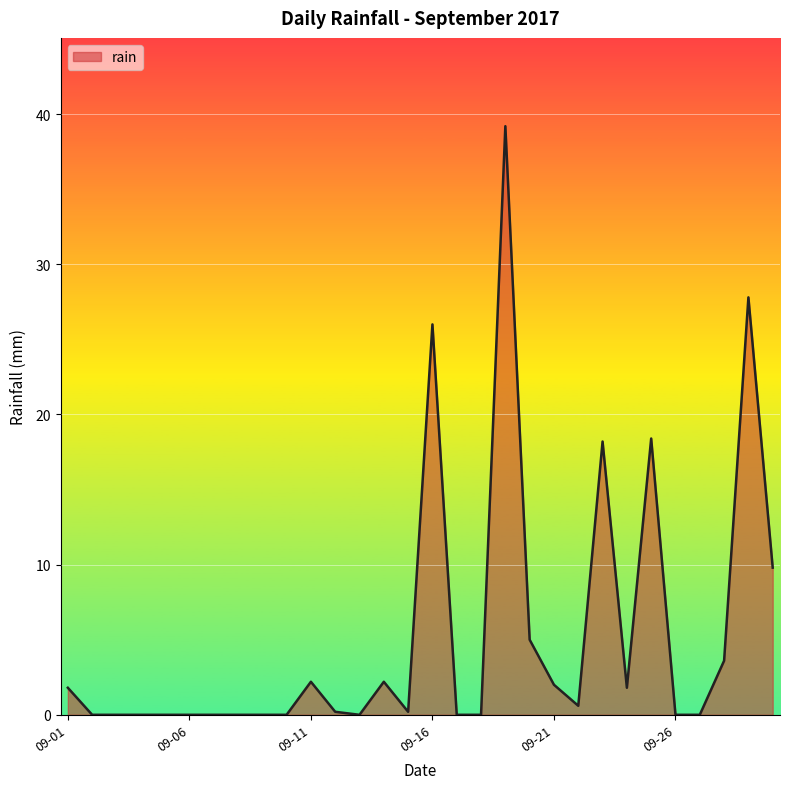

What is the difference between the maximum and minimum values?

39.2